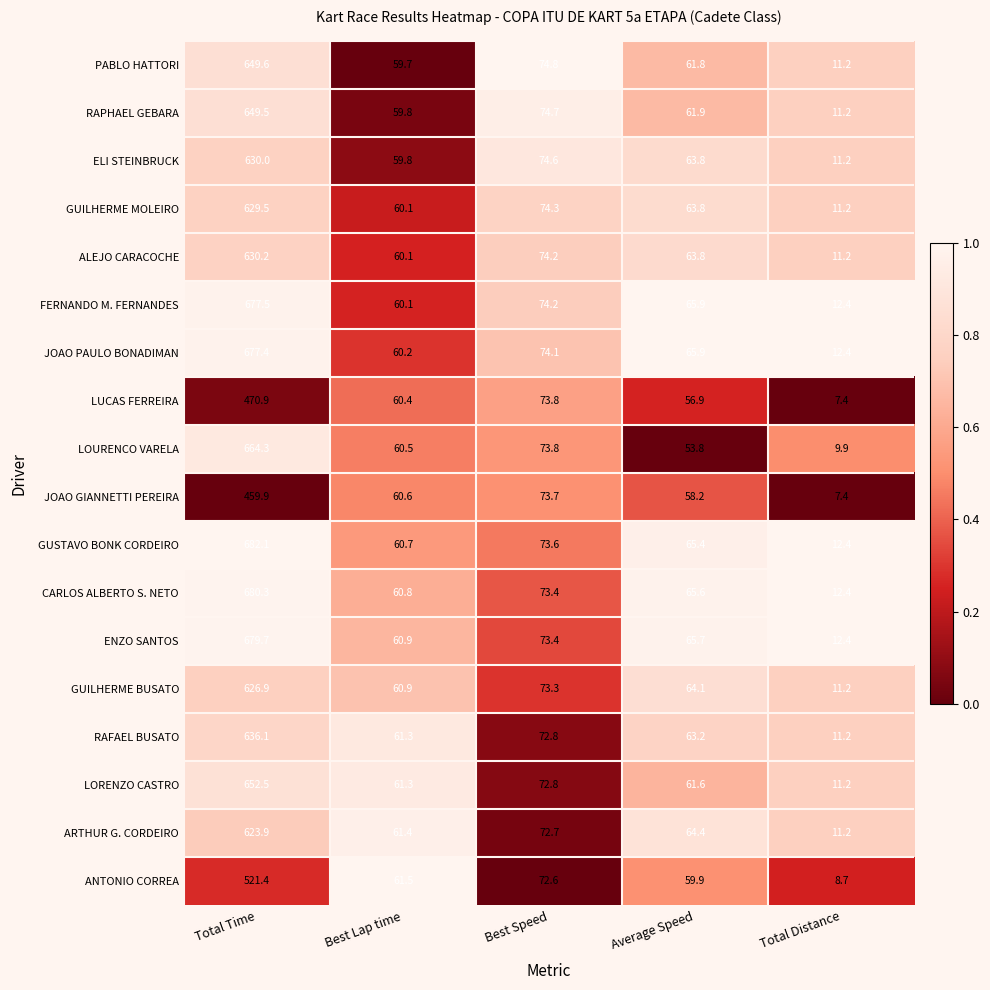

Is it true that GUSTAVO BONK CORDEIRO equals 102.8 at Best Speed?

False